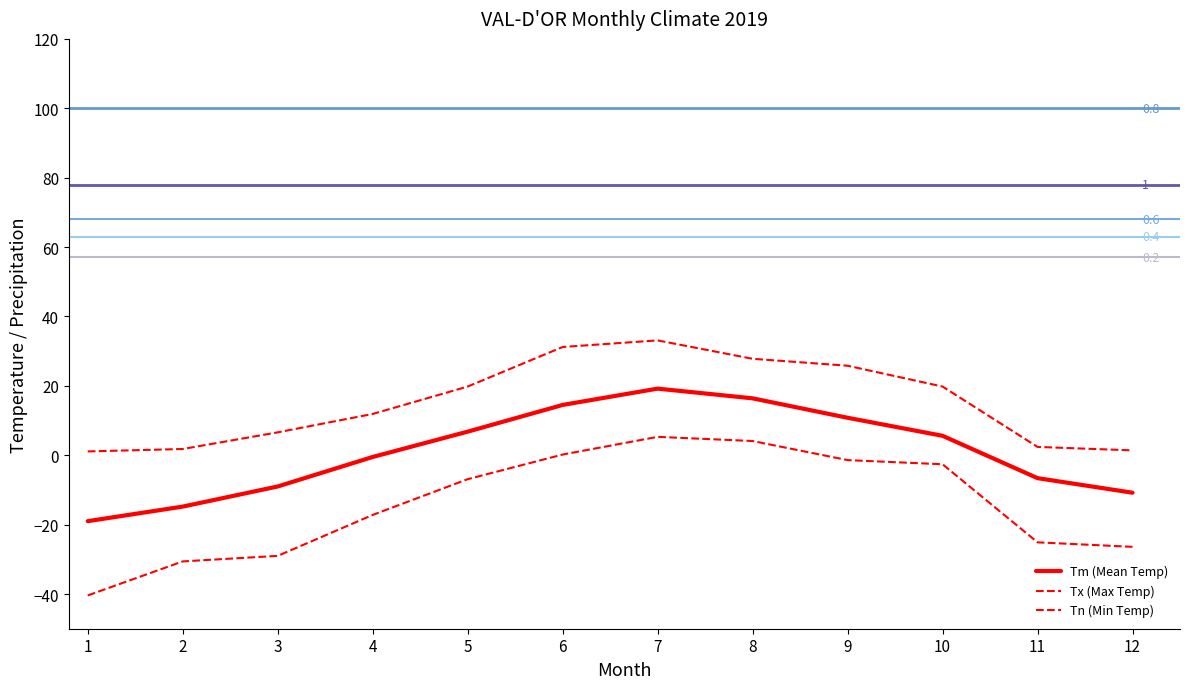

Reading right to left, extract all data points from this chart.

Tm (Mean Temp): -10.8	-6.6	5.6	10.8	16.4	19.2	14.5	6.8	-0.5	-9.0	-14.8	-19.0
Tx (Max Temp): 1.4	2.4	19.8	25.8	27.8	33.1	31.2	19.8	11.9	6.6	1.8	1.1
Tn (Min Temp): -26.4	-25.1	-2.6	-1.4	4.1	5.3	0.2	-6.9	-17.2	-29.0	-30.6	-40.4